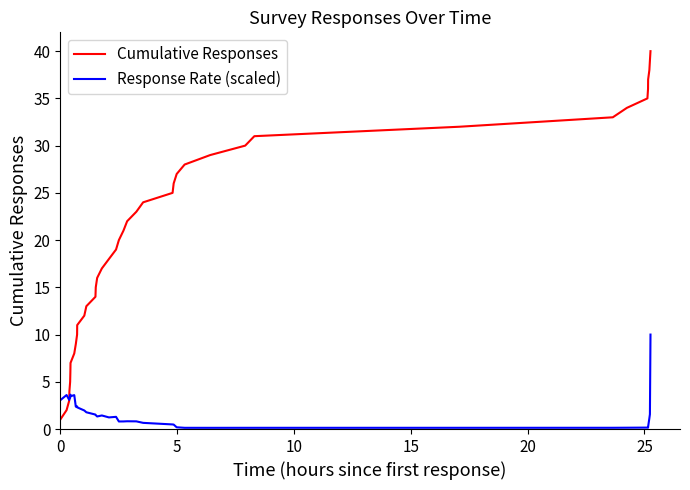

Which series has the largest total across all categories?

Cumulative Responses